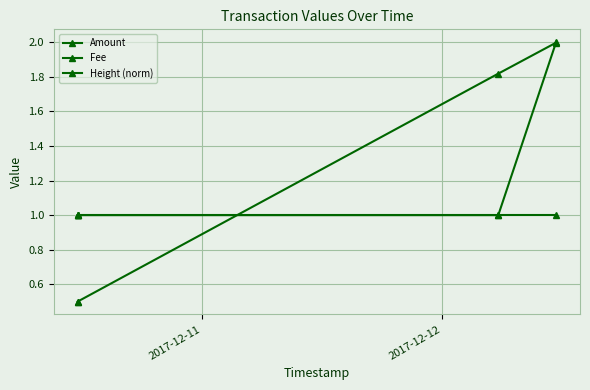

Is it true that Fee equals 0.4 at 2?

False